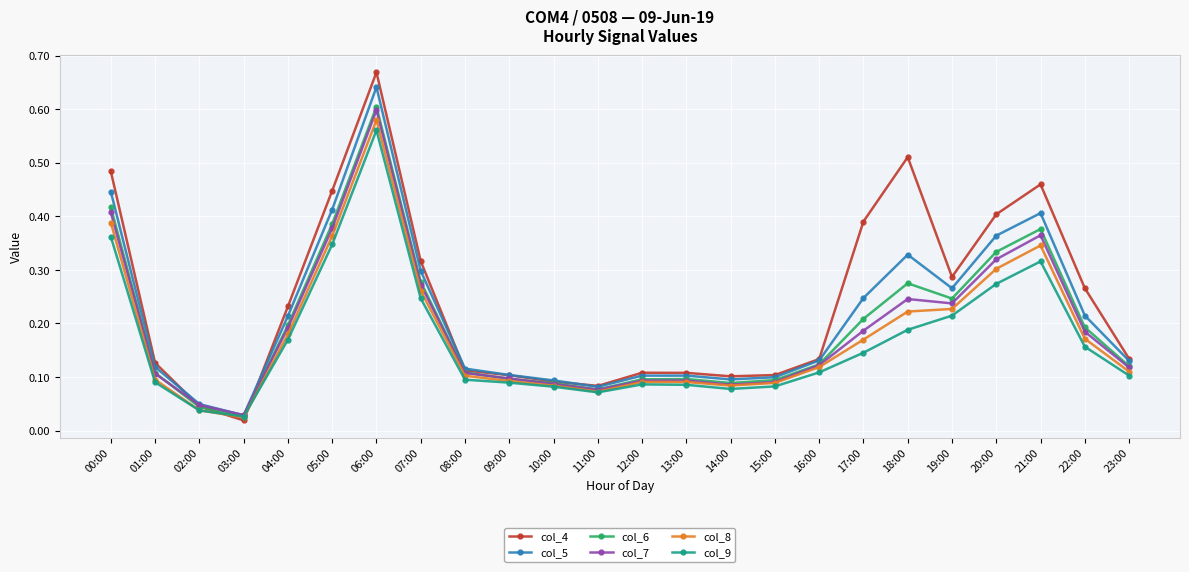

Is this an area chart (filled region under the line)?

No